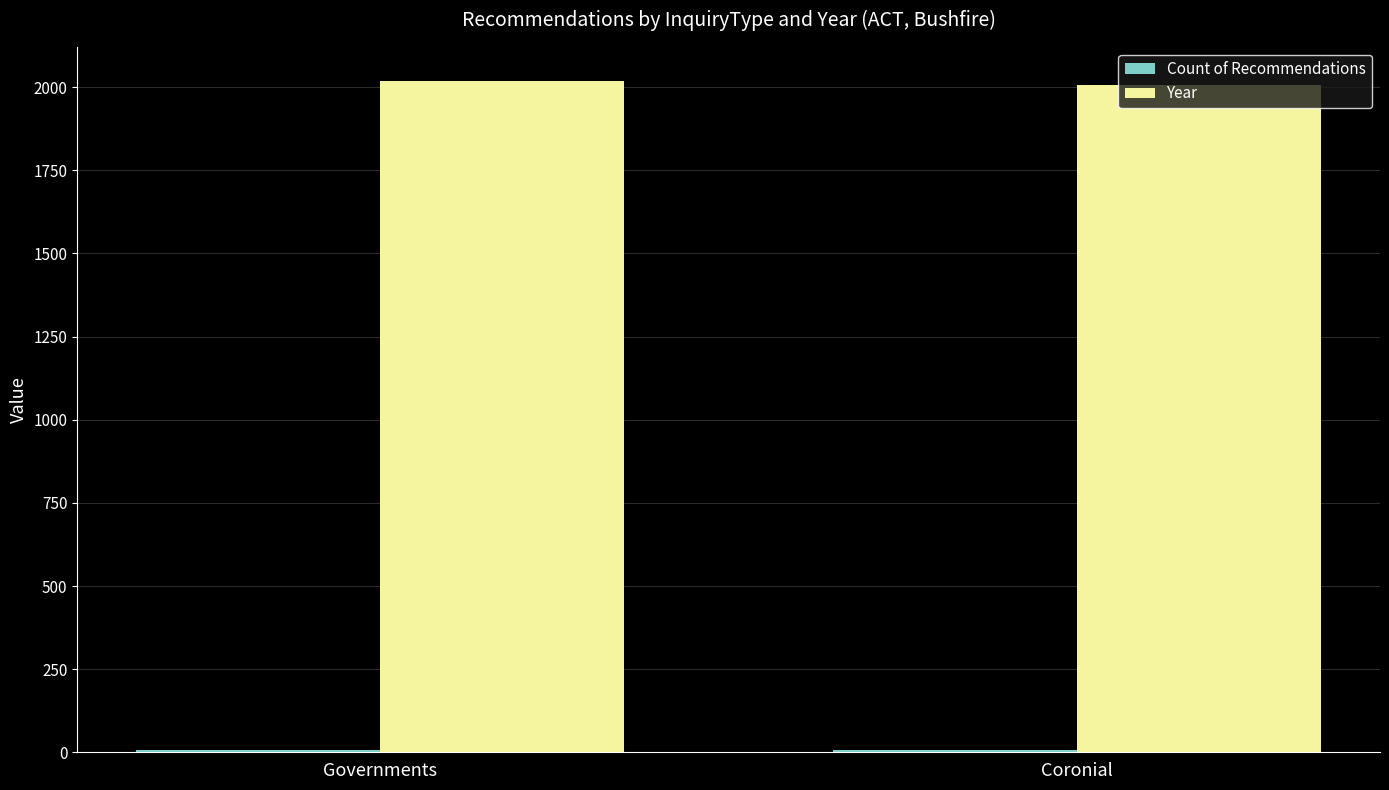

Is it true that Year equals 2852 at Governments?

False